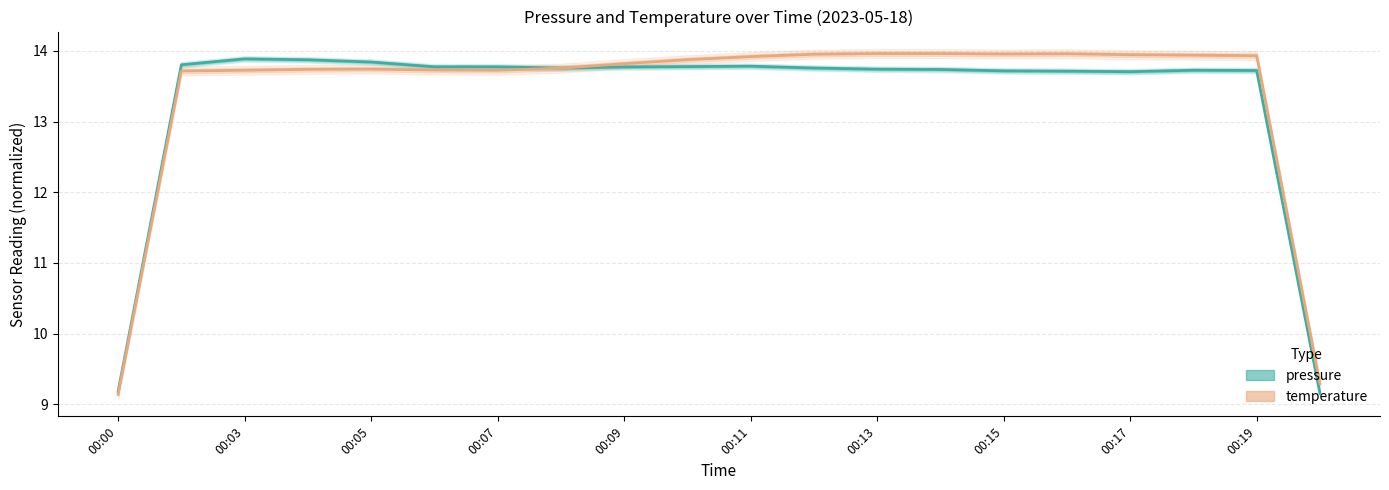

Rank the series by their average value, from highest to lowest.

temperature, pressure